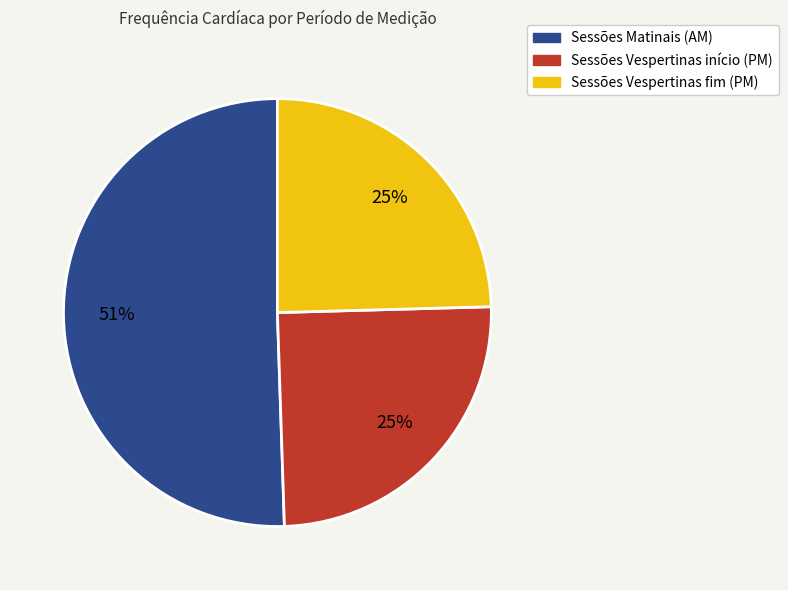

To the nearest percent, what is the difference between the largest and smallest slice percentages?

26%